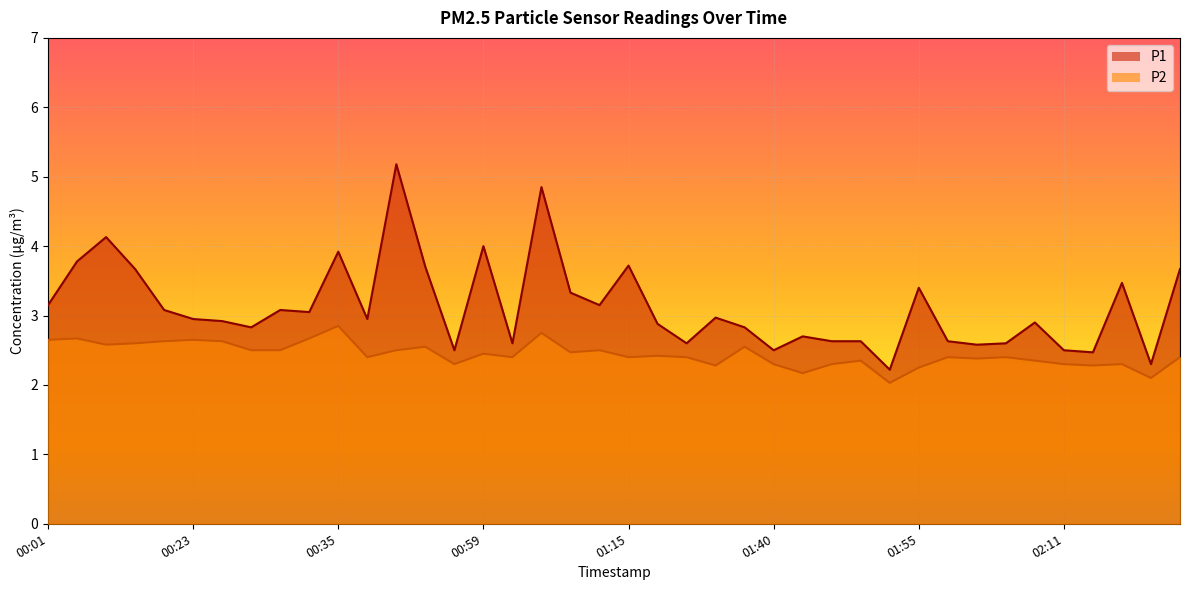

At which label does P1 reach its peak?

00:48